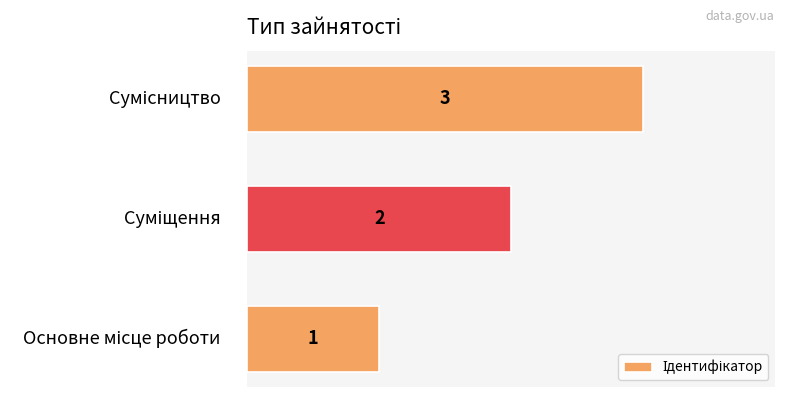

What is the greatest value displayed?

3